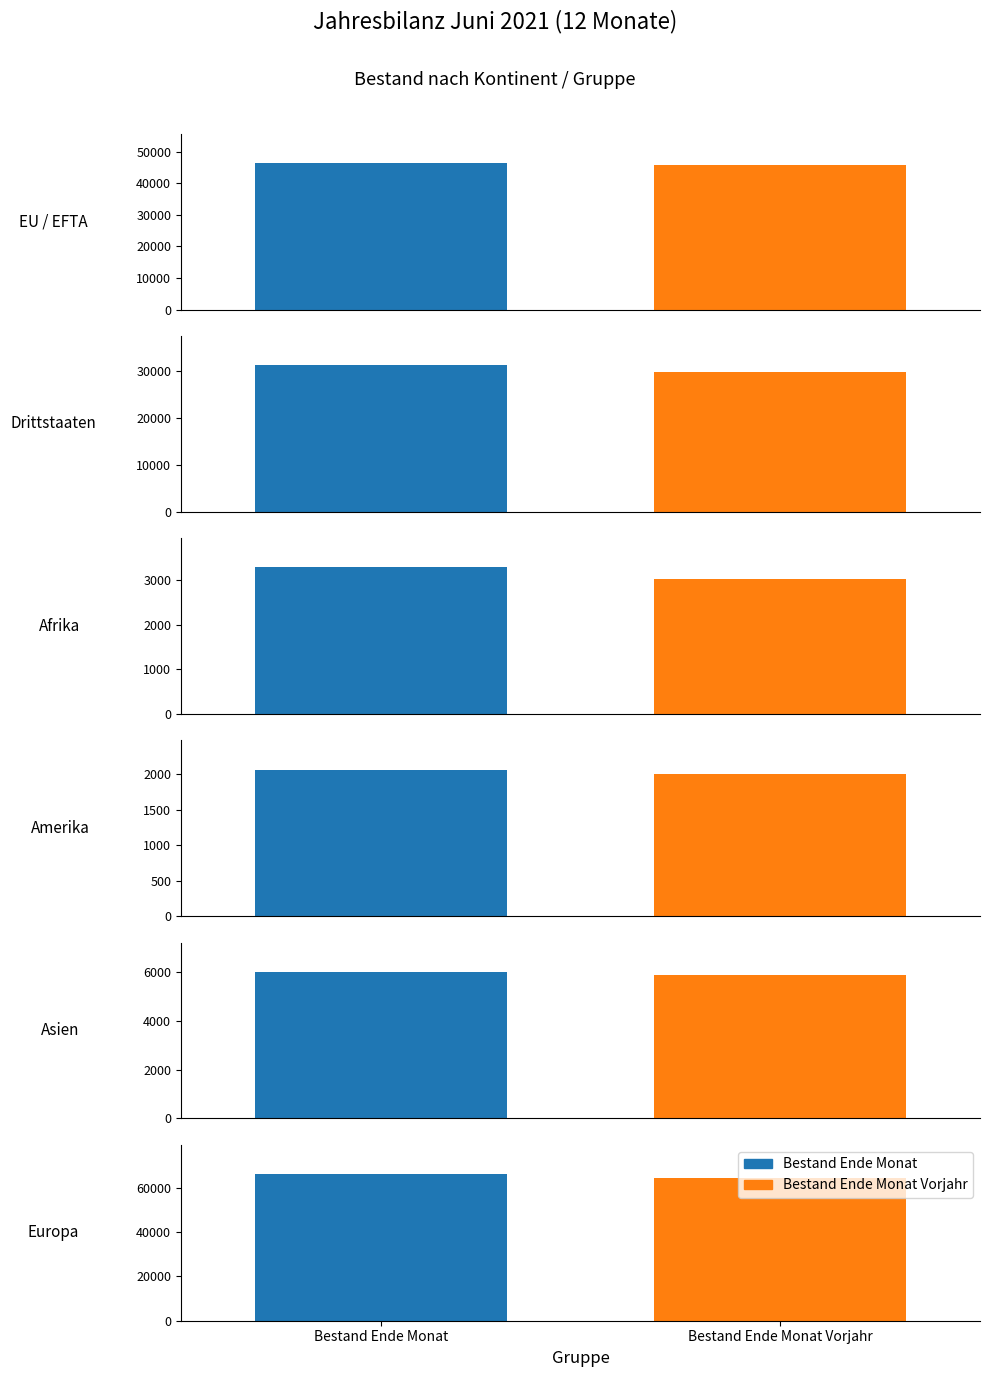

What is the difference between the maximum and minimum values in the Bestand Ende Monat series?

63990